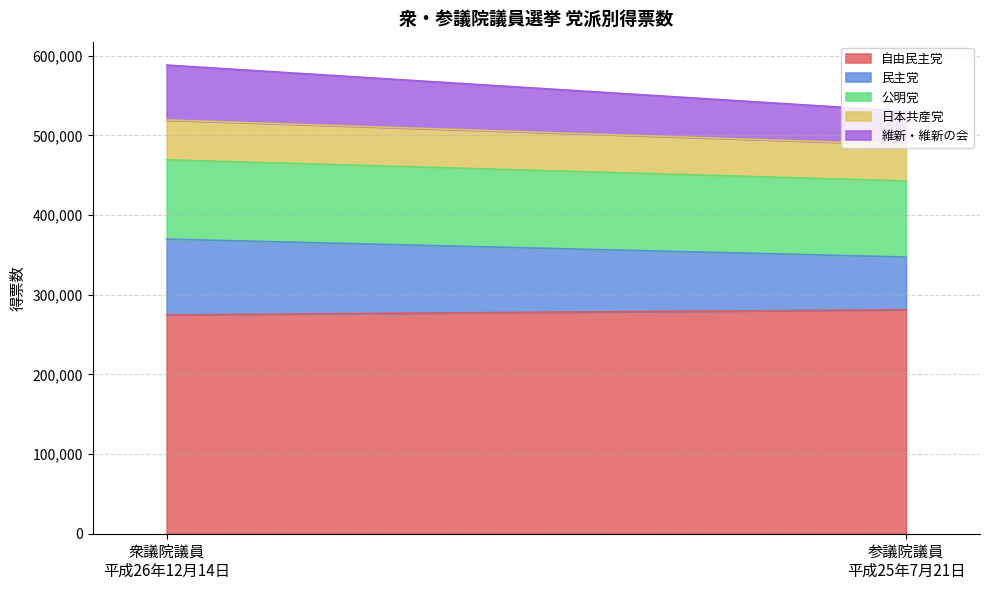

Which series changed the most between 衆議院議員
平成26年12月14日 and 参議院議員
平成25年7月21日?

民主党